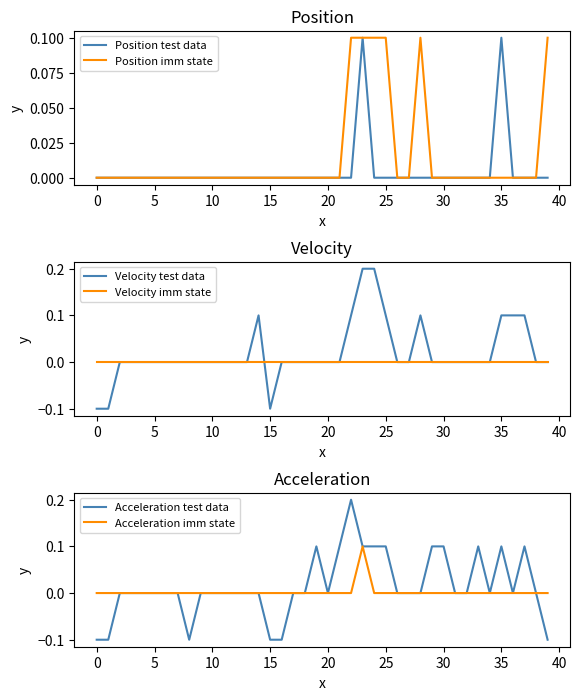

What is the lowest value of the Velocity test data series?

-0.1